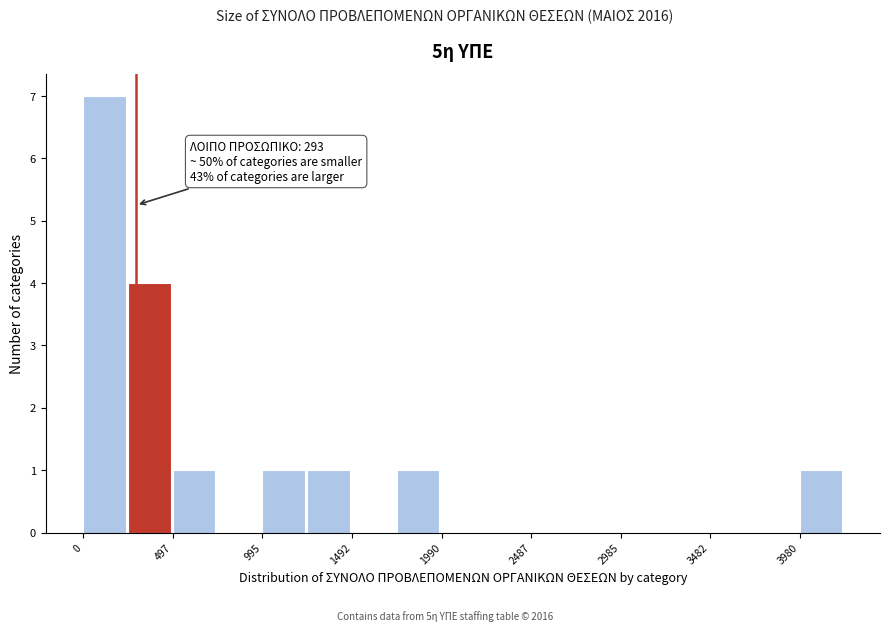

Over which range of the x-axis is the bar tallest?

0 to 250